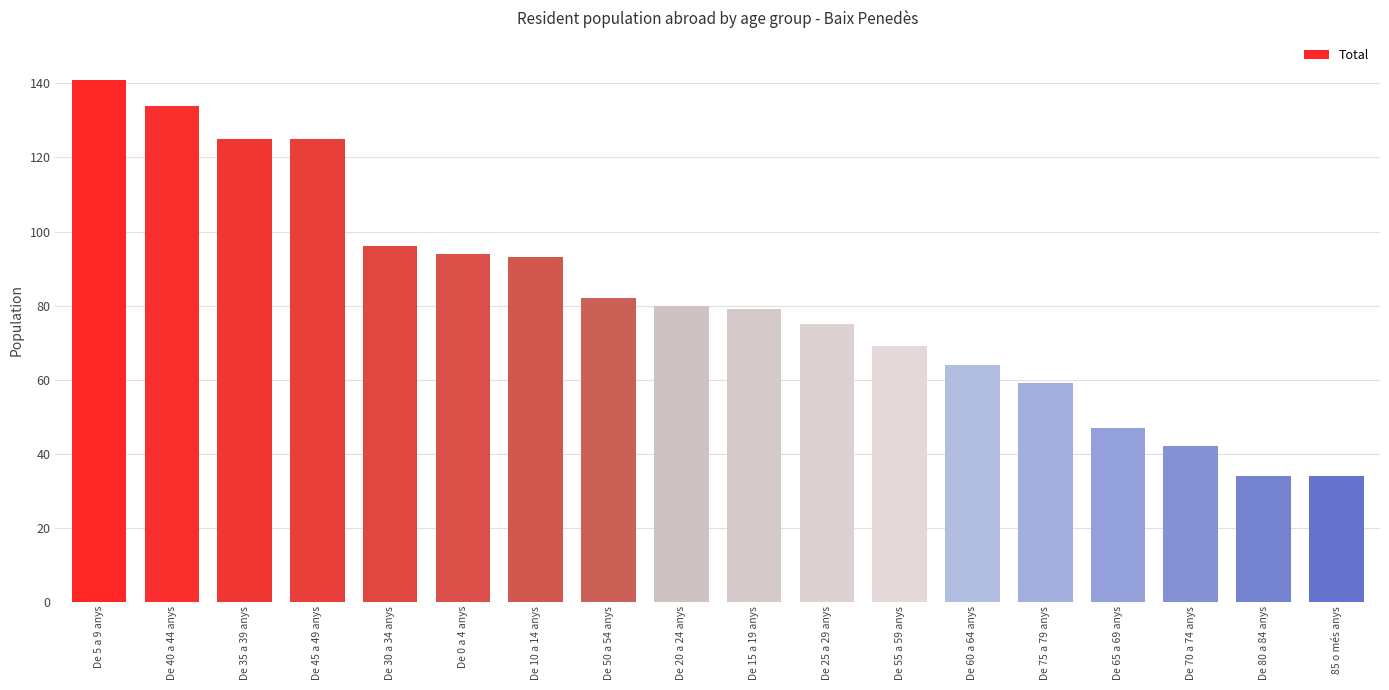

Read the value at De 0 a 4 anys.

94